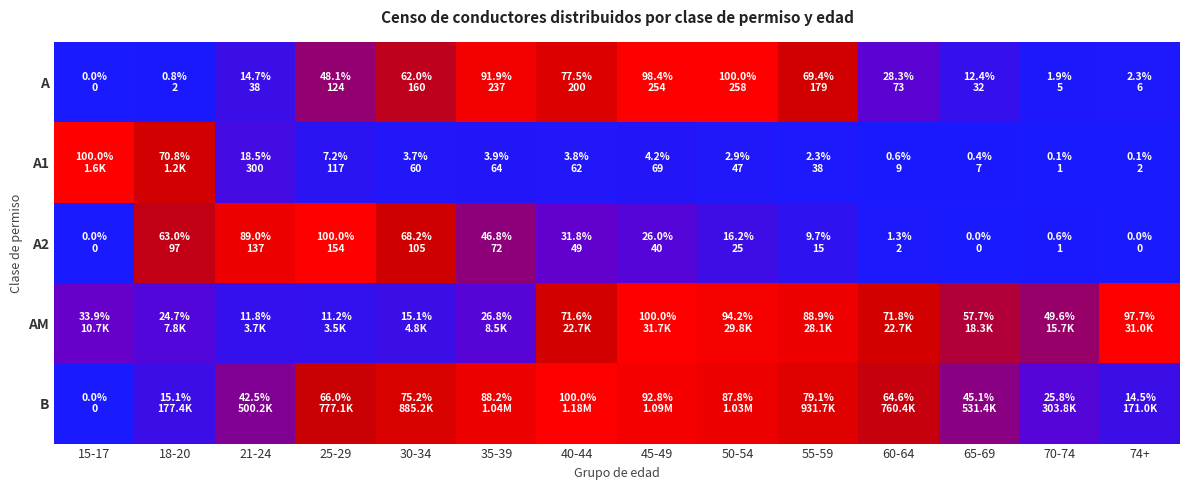

Which has a higher value, 65-69 or 30-34?

30-34